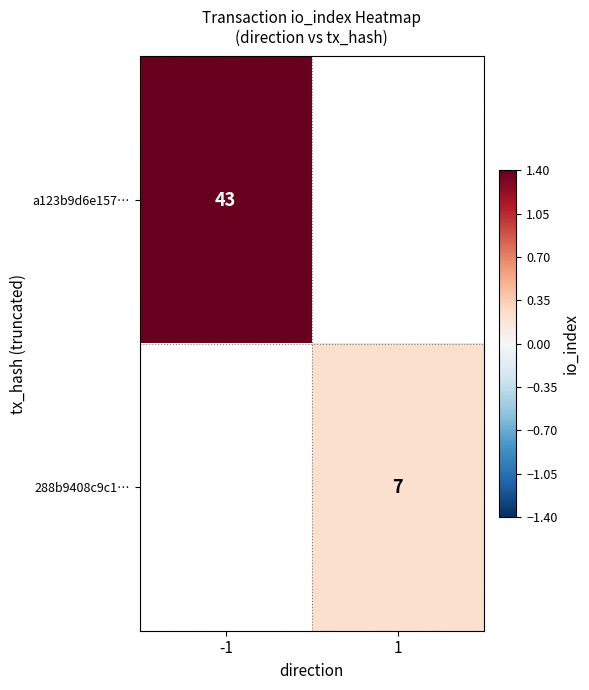

At which category does the chart reach its minimum across all series?

1